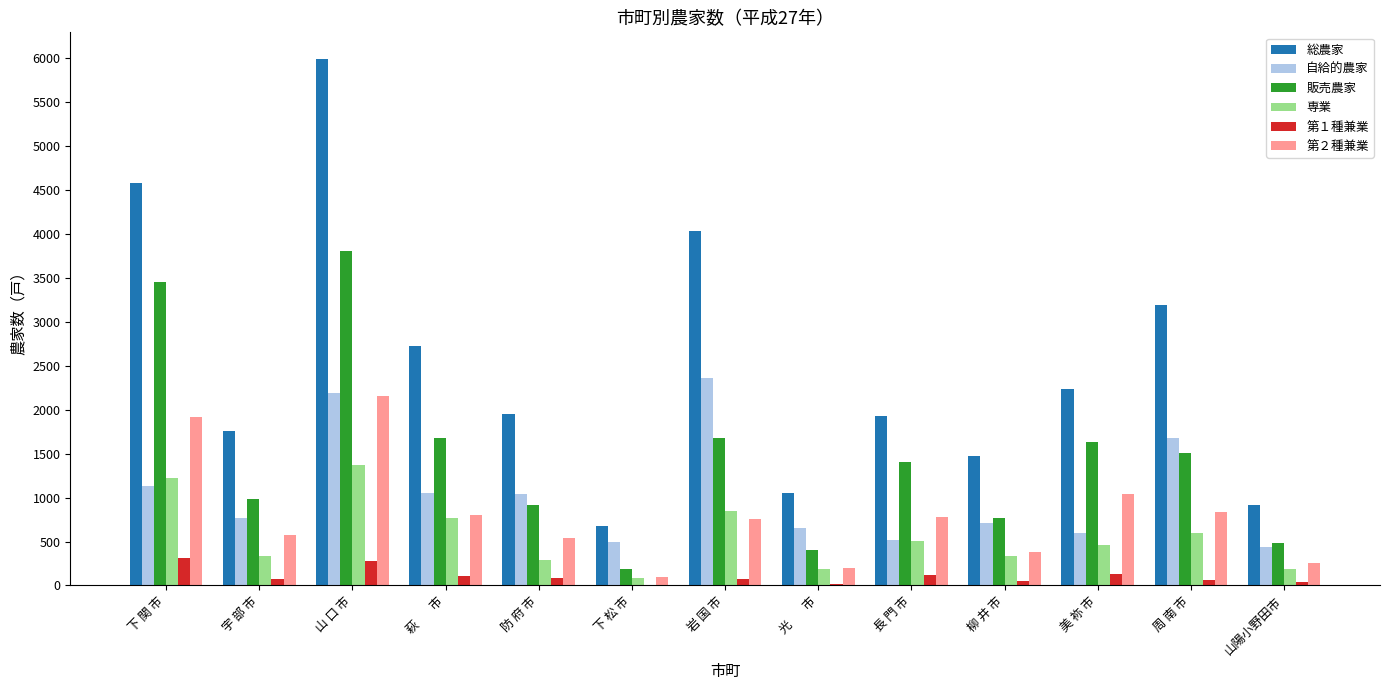

How many groups of bars are there?

13